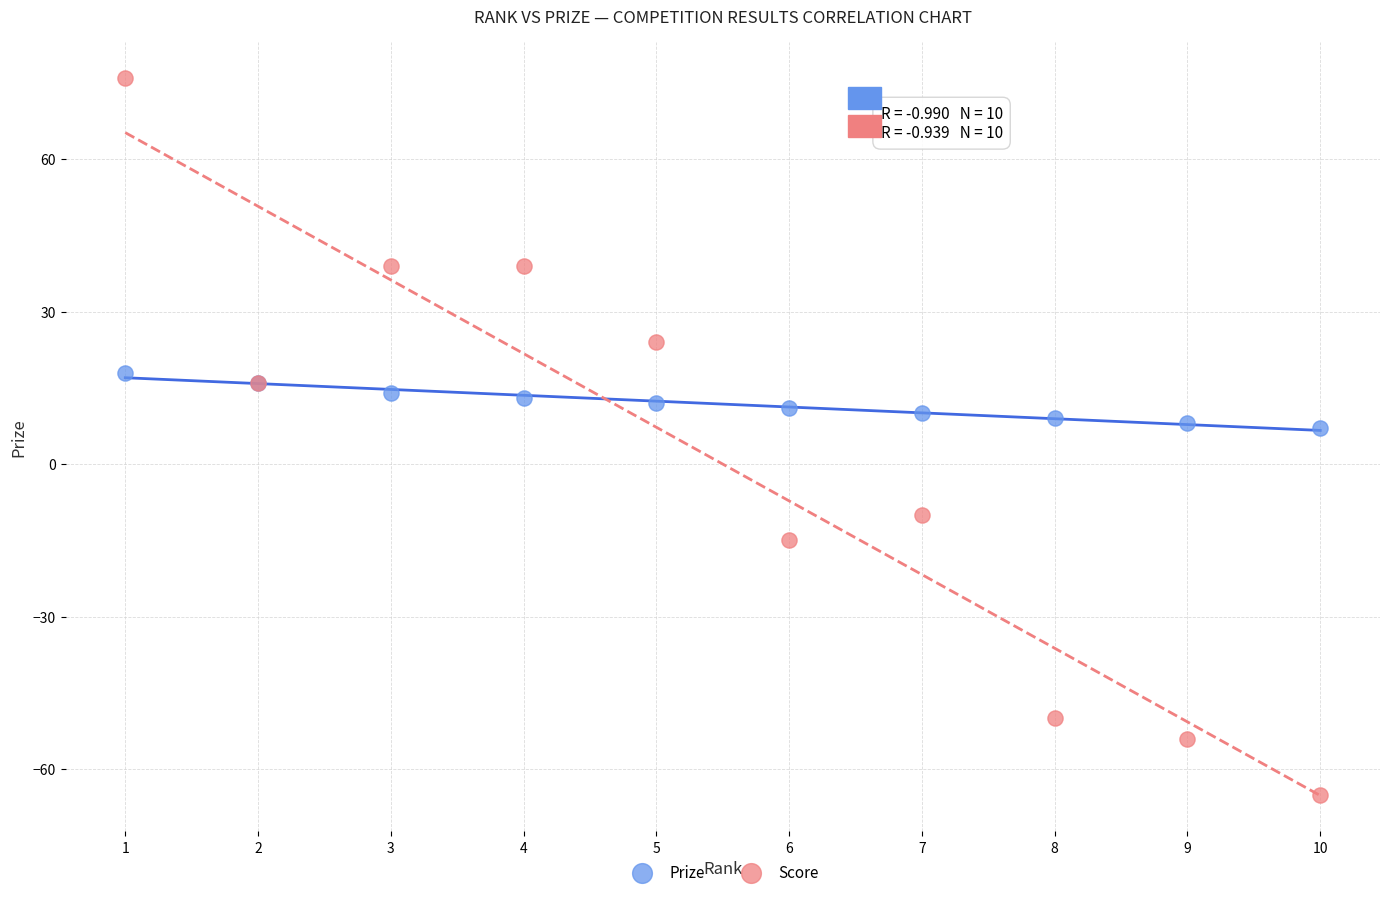

What are all the series names shown in the legend?

Prize, Score